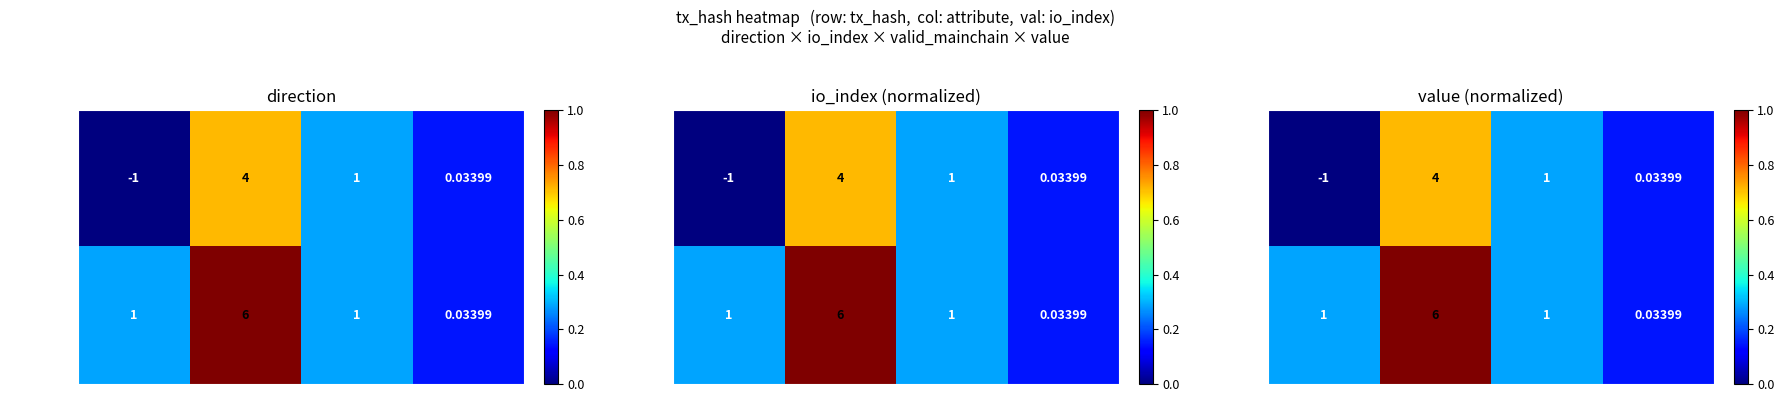

Rank the series by their average value, from highest to lowest.

3b6dfae5..., e2a3ffeb...